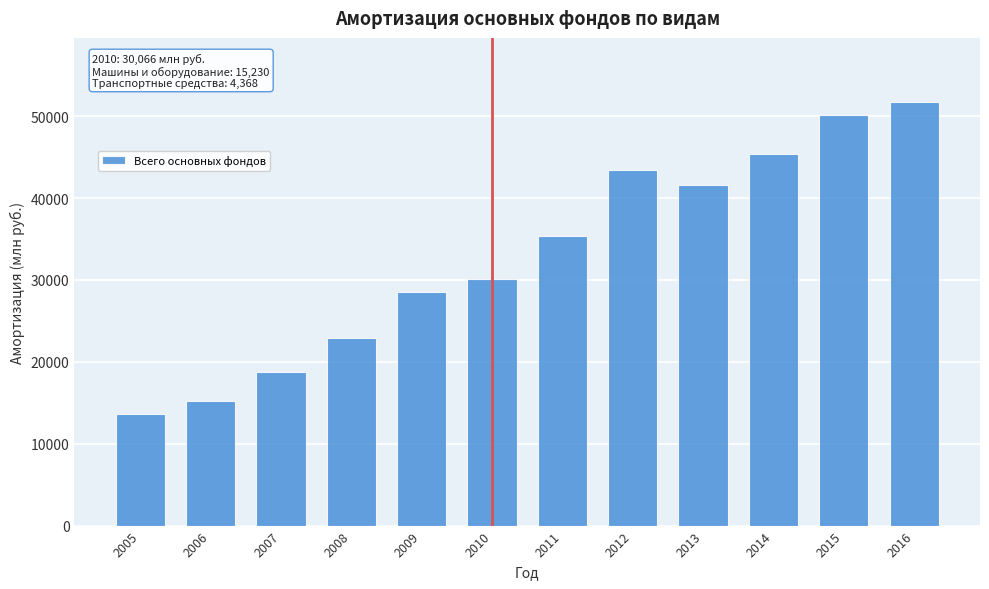

Reading right to left, extract all data points from this chart.

2016=51792	2015=50200	2014=45350	2013=41568	2012=43434	2011=35366	2010=30066	2009=28497	2008=22943	2007=18816	2006=15248	2005=13596